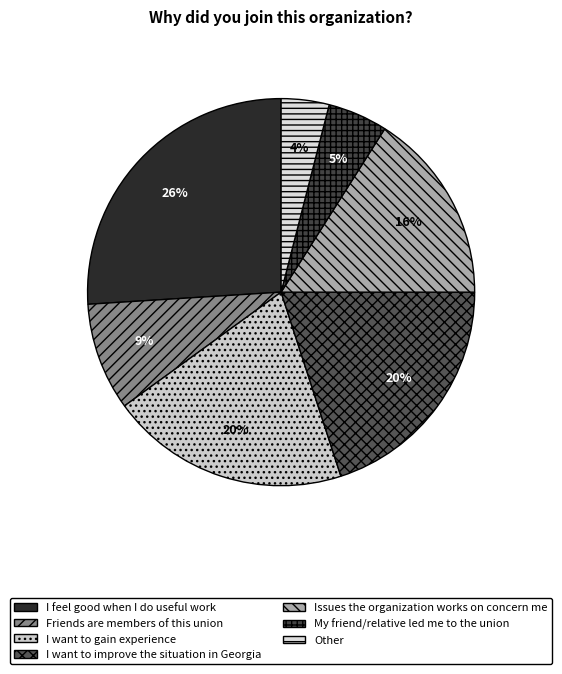

To the nearest percent, what is the average slice percentage?

14%